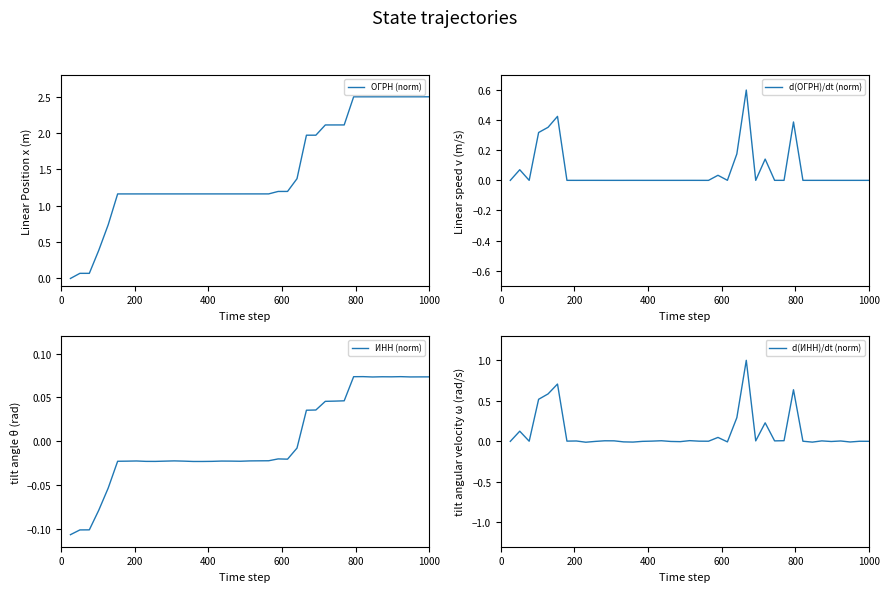

What are all the series names shown in the legend?

ОГРН (norm), d(ОГРН)/dt (norm), ИНН (norm), d(ИНН)/dt (norm)